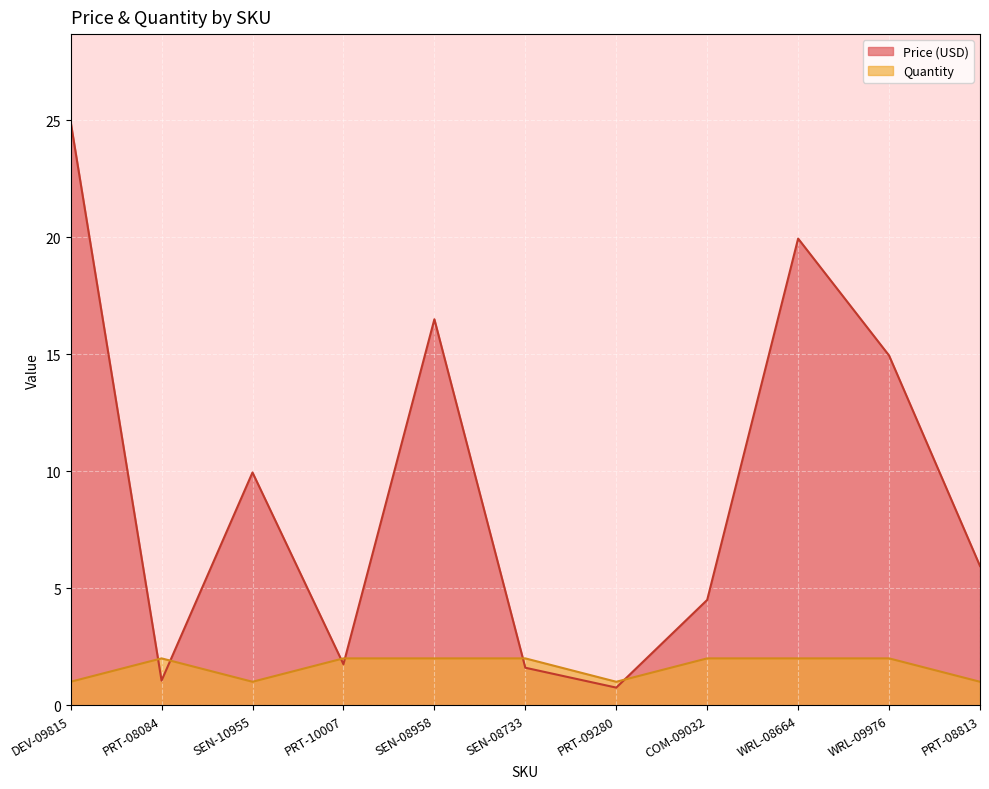

Is it true that Price (USD) equals 1.8 at PRT-08084?

False